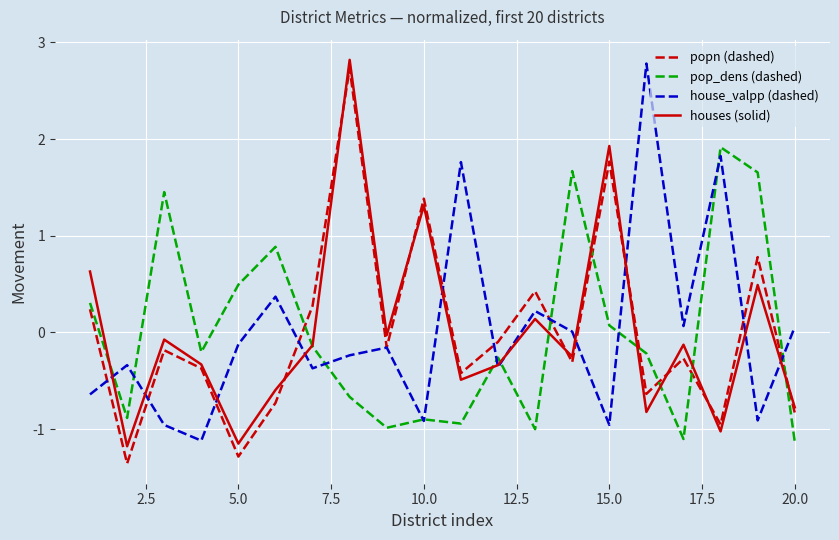

Which series has the largest range (max minus min)?

popn (dashed)